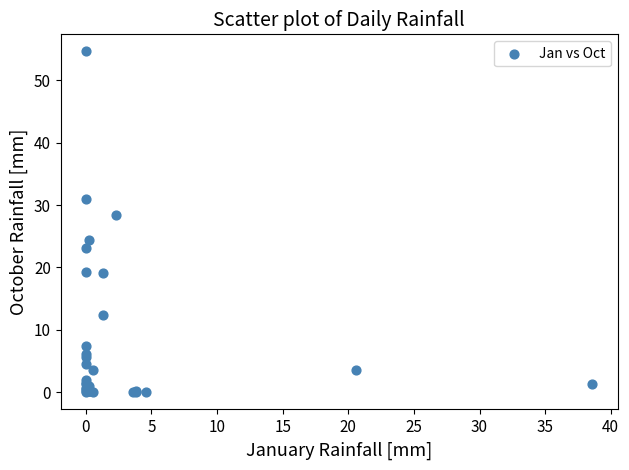

What Y value in the scatter plot is closest to 27?

28.4